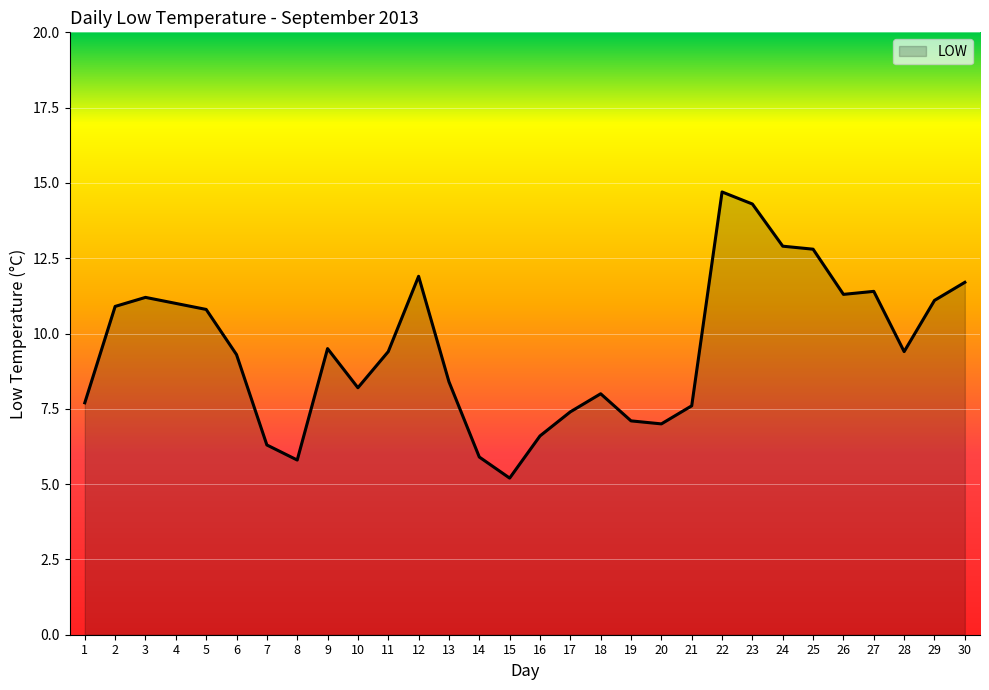

Where is the first local maximum?

3